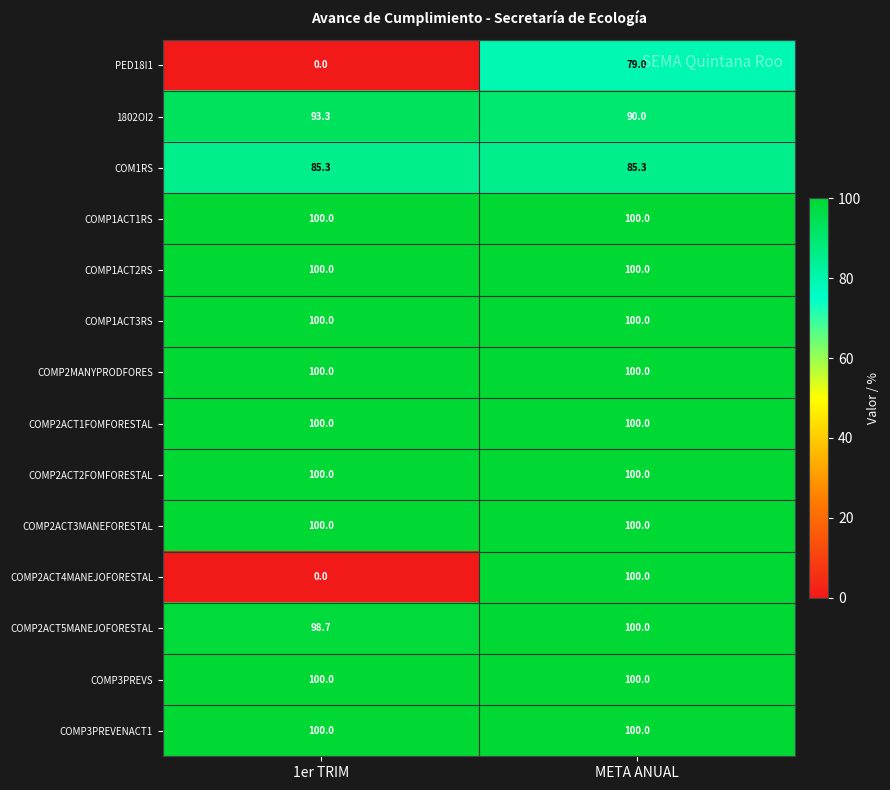

What is the total value across all series at 1er TRIM?

1177.3